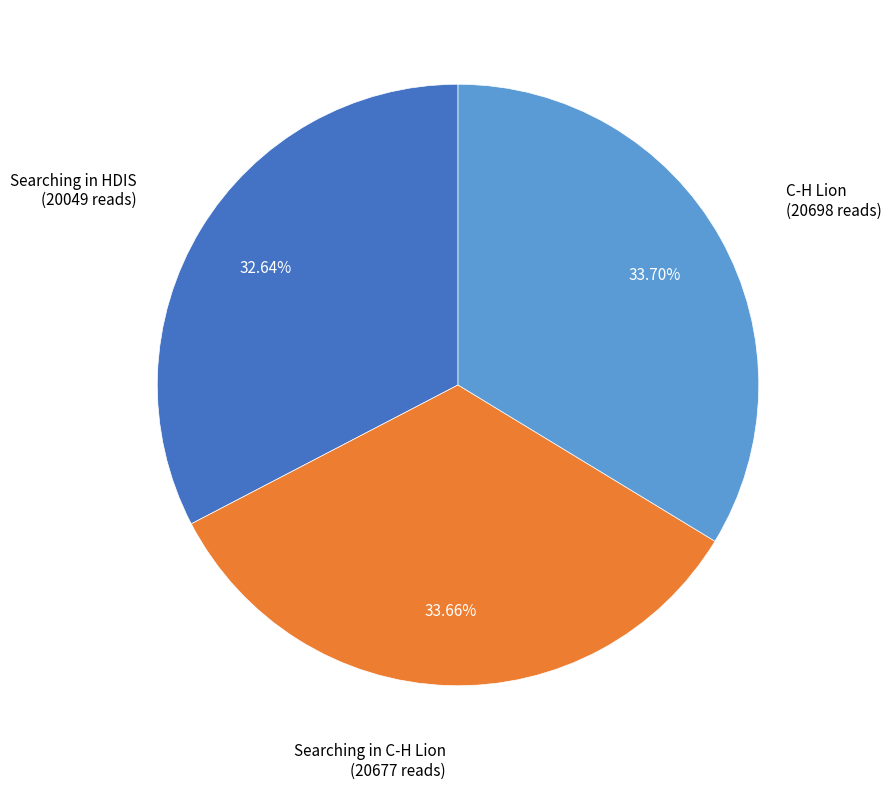

Is there a majority slice in this chart?

No